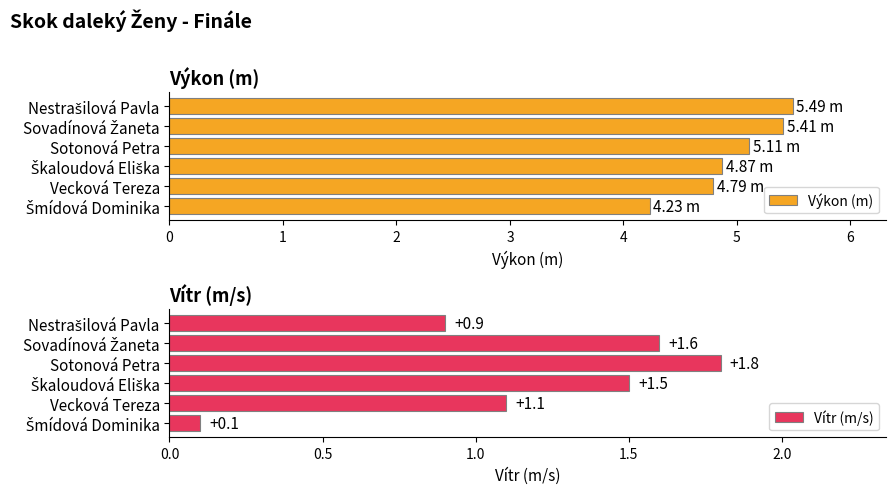

How many categories are shown in the chart?

6